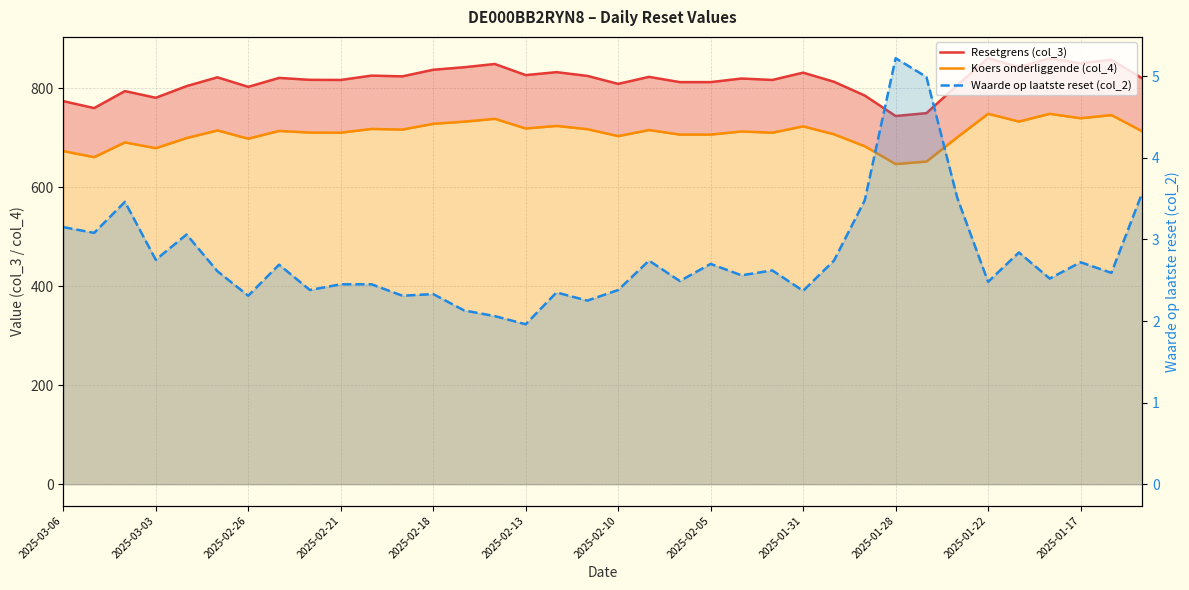

Reading left to right, what are all the values shown in this chart?

Resetgrens (col_3): 773.6	759.6	793.8	780.4	804.0	821.7	802.5	820.5	816.6	816.4	825.1	823.6	837.0	842.0	848.6	826.2	832.1	824.5	808.5	822.6	812.0	812.0	819.3	816.4	831.1	812.7	784.9	743.6	749.3	805.8	860.3	842.3	860.2	850.0	857.2	819.6
Koers onderliggende (col_4): 672.7	660.5	690.3	678.6	699.1	714.5	697.8	713.5	710.1	709.9	717.5	716.2	727.8	732.2	737.9	718.4	723.6	717.0	703.0	715.3	706.1	706.1	712.4	709.9	722.7	706.7	682.5	646.6	651.6	700.7	748.1	732.4	748.0	739.1	745.4	712.7
Waarde op laatste reset (col_2): 3.1	3.1	3.5	2.8	3.1	2.6	2.3	2.7	2.4	2.5	2.5	2.3	2.3	2.1	2.1	2.0	2.4	2.2	2.4	2.7	2.5	2.7	2.6	2.6	2.4	2.7	3.5	5.2	5.0	3.5	2.5	2.8	2.5	2.7	2.6	3.6